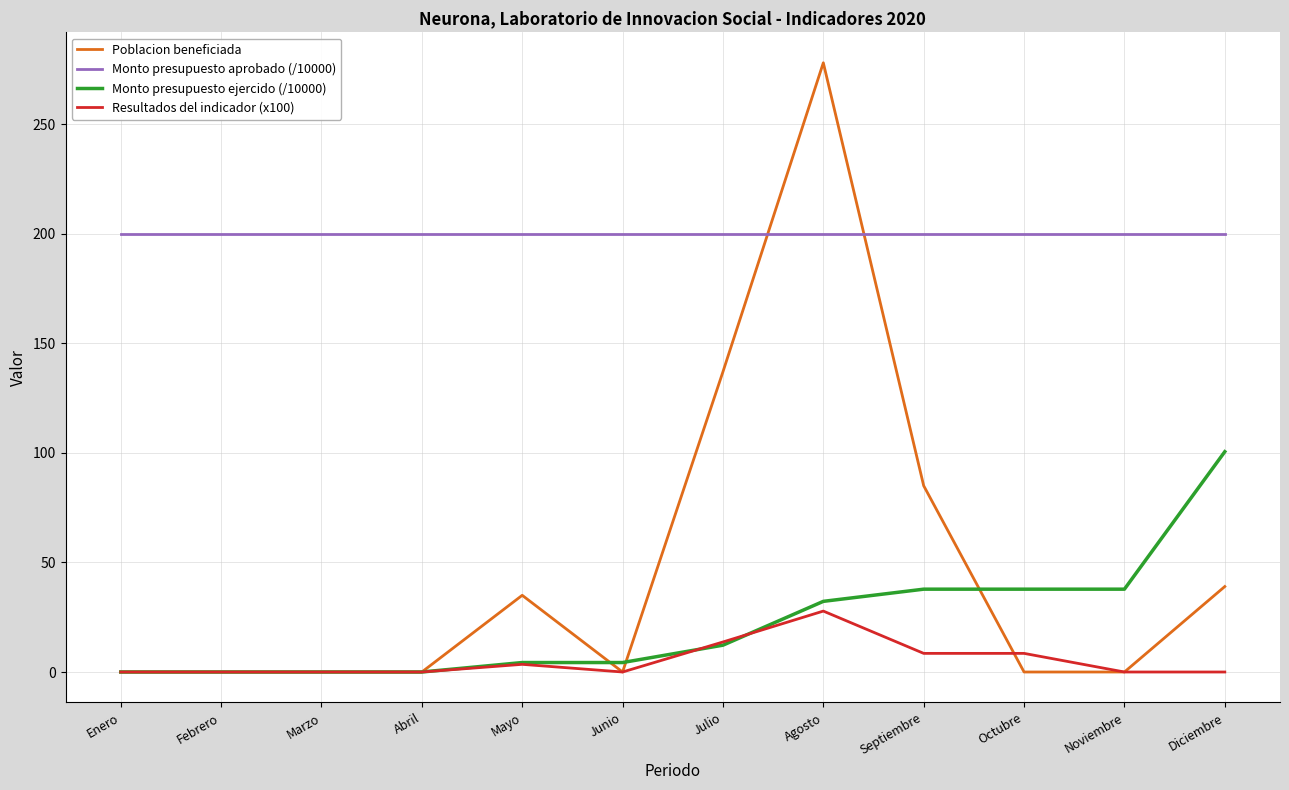

Which series ends up on top after the final intersection of Poblacion beneficiada and Monto presupuesto aprobado (/10000)?

Monto presupuesto aprobado (/10000)